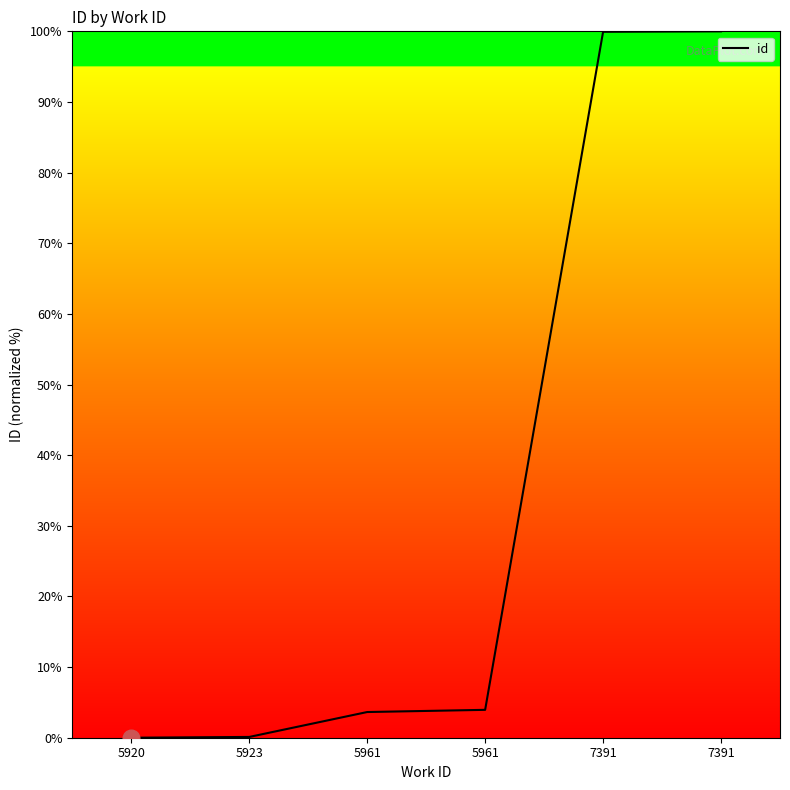

Reading left to right, transcribe all the data shown in this chart.

0.0	0.1	3.6	3.9	99.9	100.0